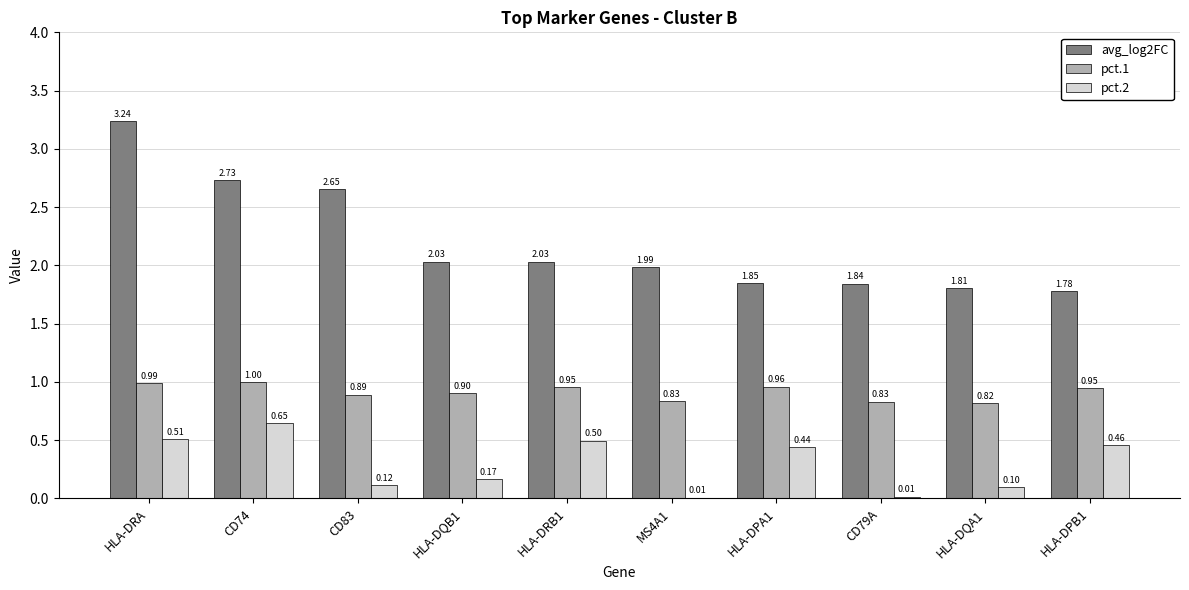

Are the bars grouped side by side (vs. stacked)?

Yes